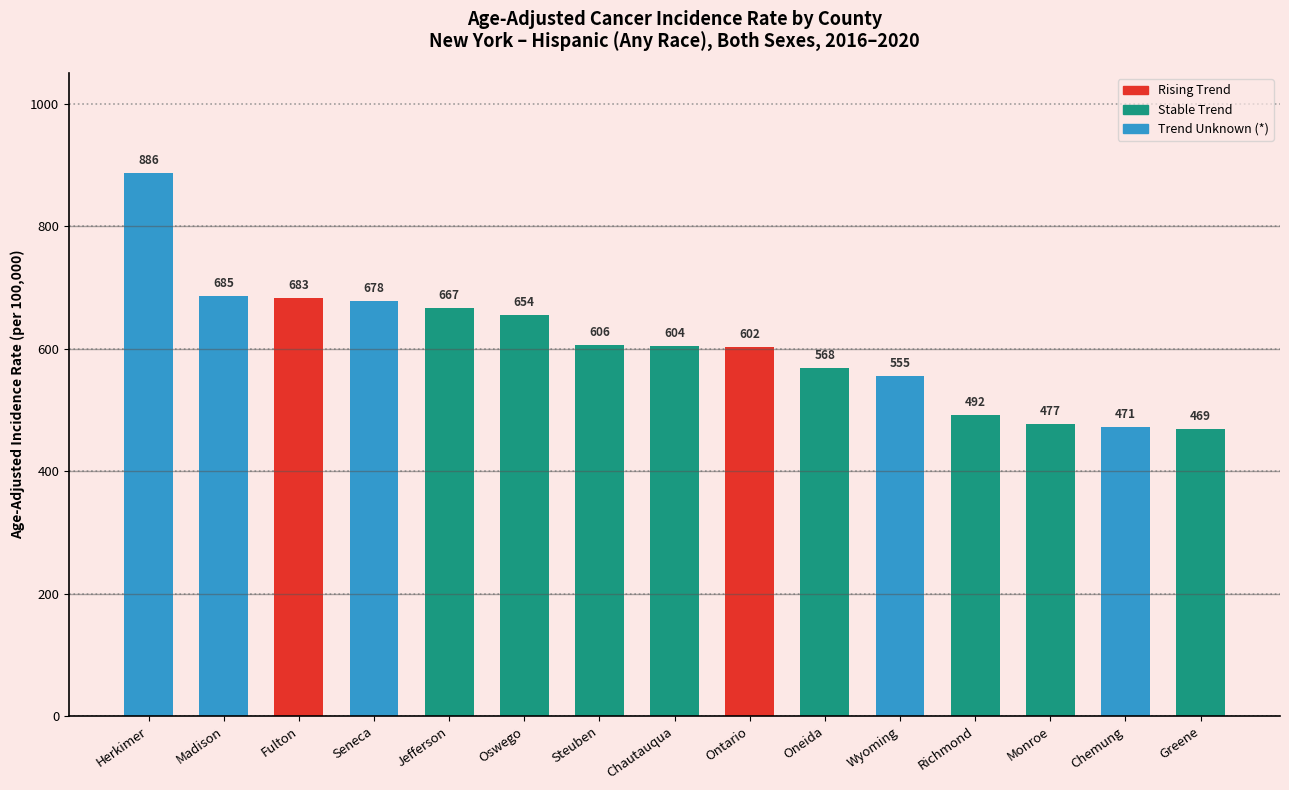

At which category does the chart reach its minimum across all series?

Greene